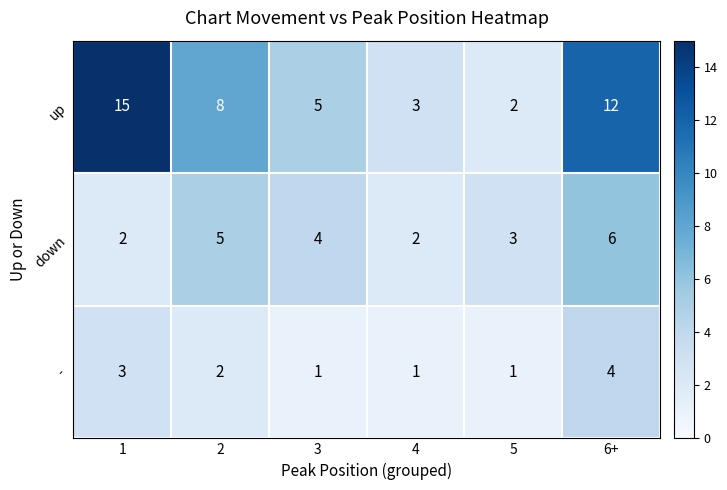

Reading left to right, what are all the values shown in this chart?

up: 15	8	5	3	2	12
down: 2	5	4	2	3	6
-: 3	2	1	1	1	4